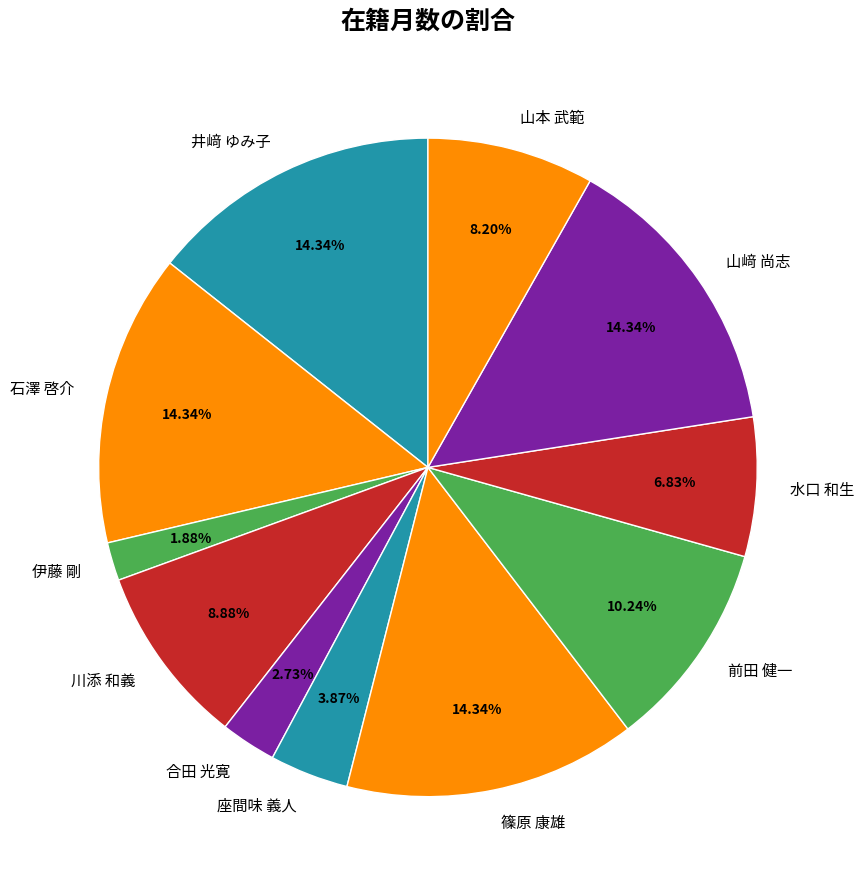

How many slices are in this pie chart?

11